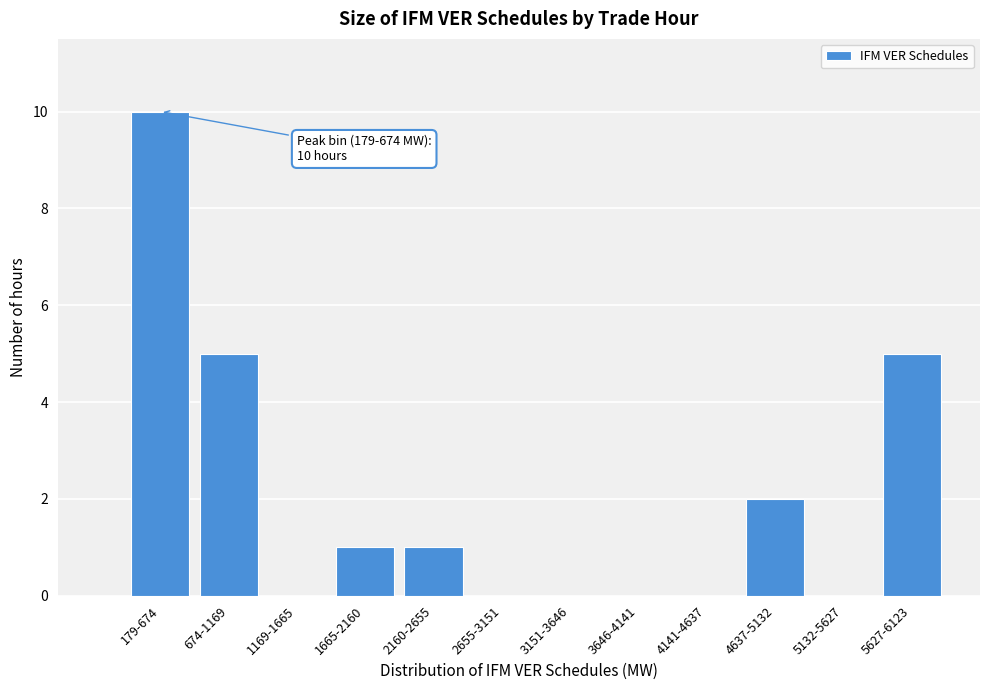

Reading left to right, what are all the values shown in this chart?

179-674=10	674-1169=5	1169-1665=0	1665-2160=1	2160-2655=1	2655-3151=0	3151-3646=0	3646-4141=0	4141-4637=0	4637-5132=2	5132-5627=0	5627-6123=5